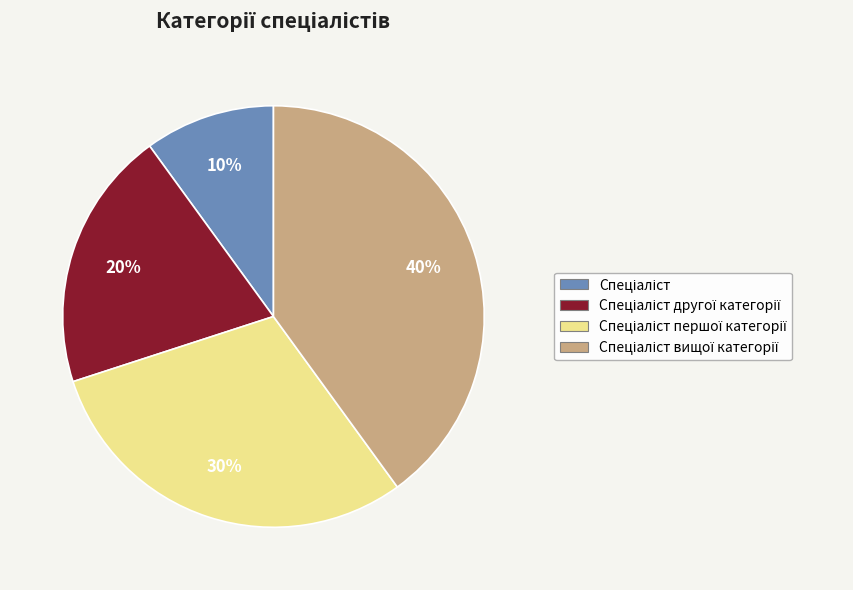

Is there any slice that represents more than half of the pie?

No